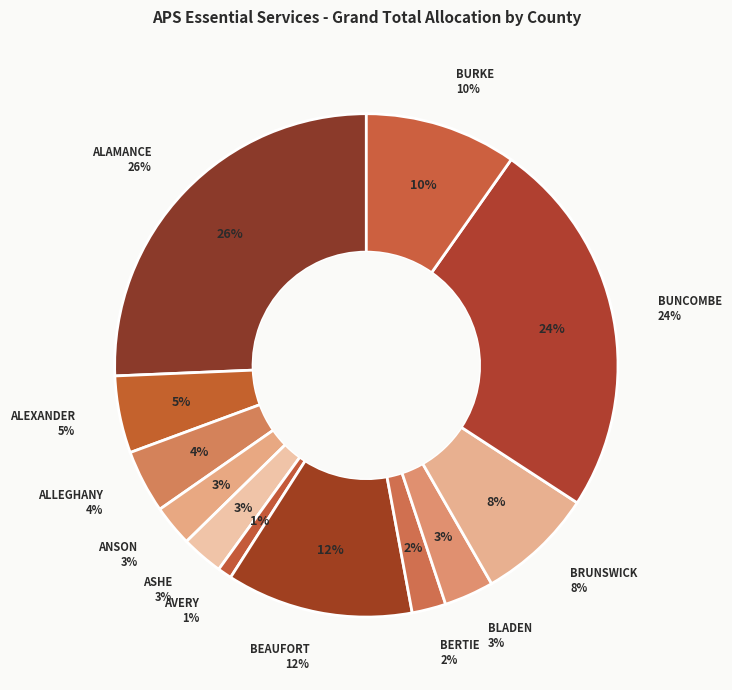

True or false: ALLEGHANY accounts for 4% of the total.

True